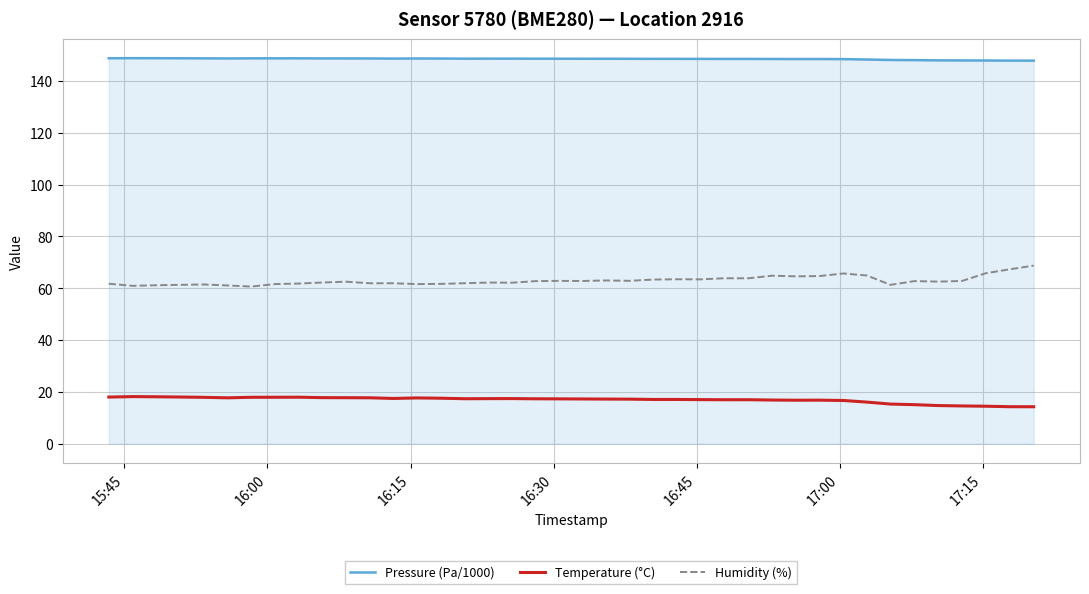

What is the maximum value for Pressure (Pa/1000)?

148.8